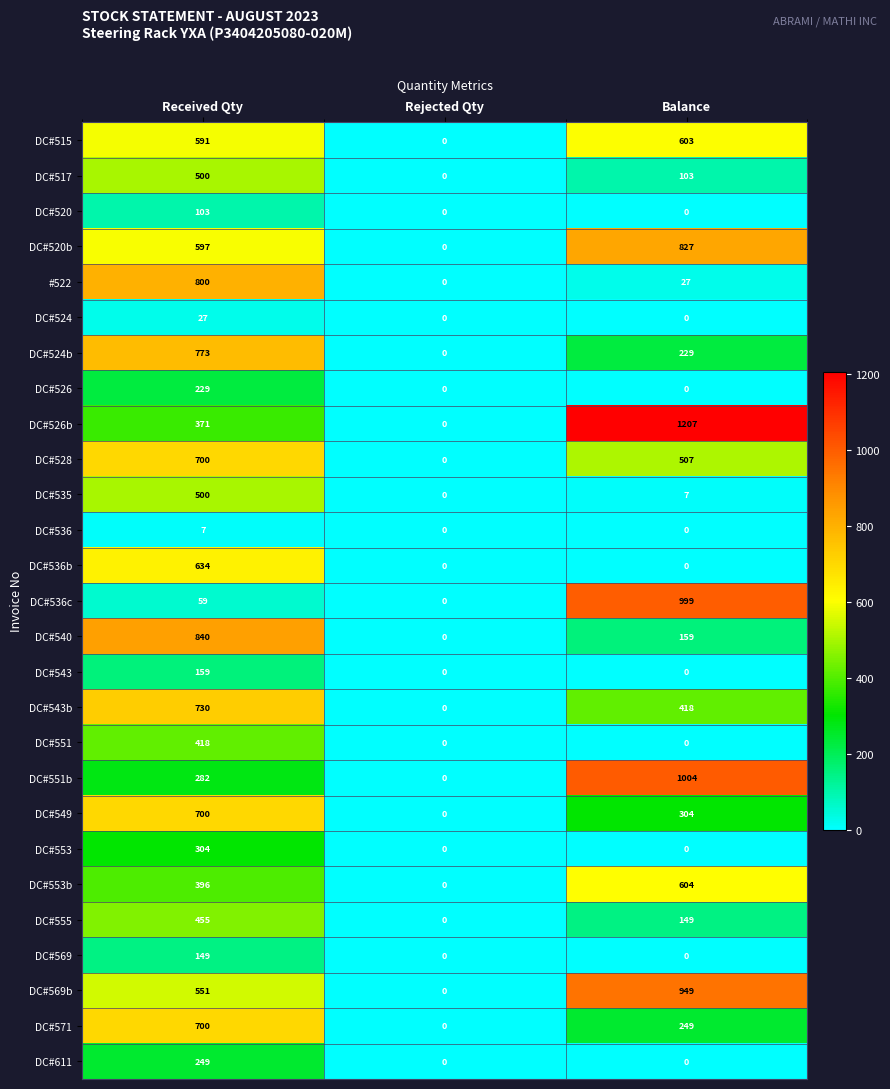

Where is #522 nearest to the value 400?

Balance